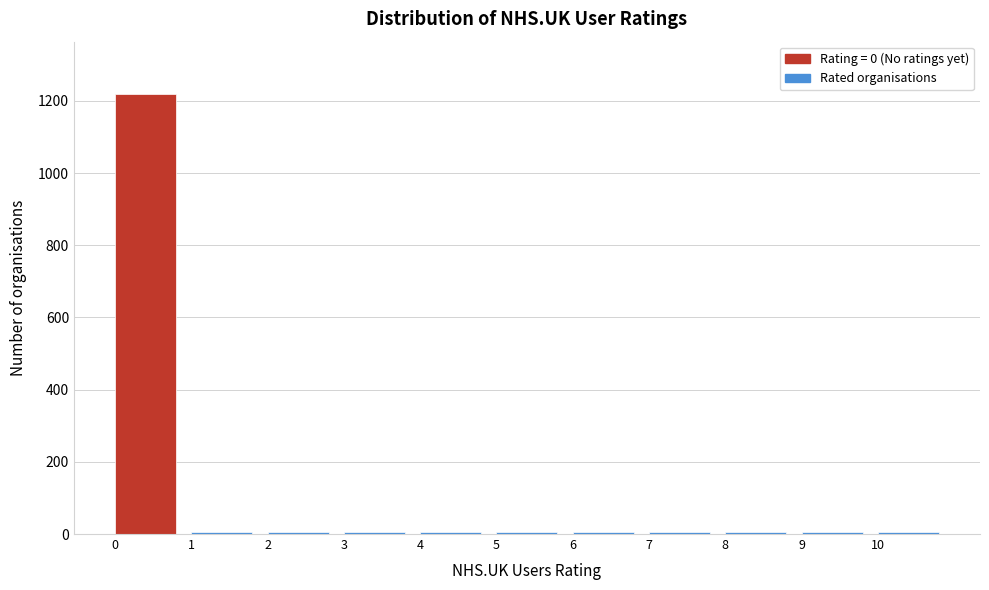

Over which range of the x-axis is the bar tallest?

0 to 1